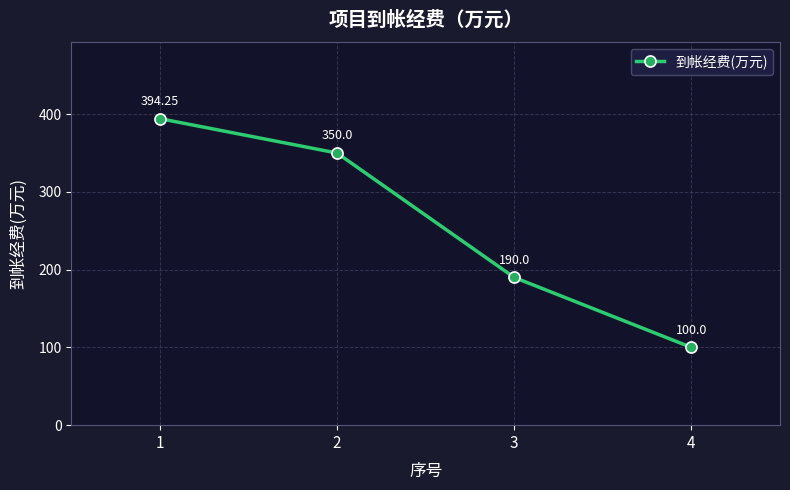

What is the difference between the second highest and minimum values?

250.0